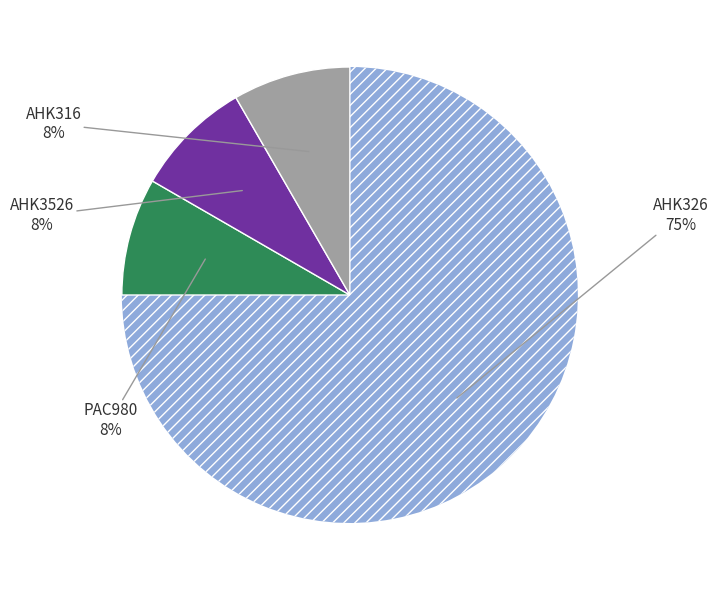

Is there a majority slice in this chart?

Yes